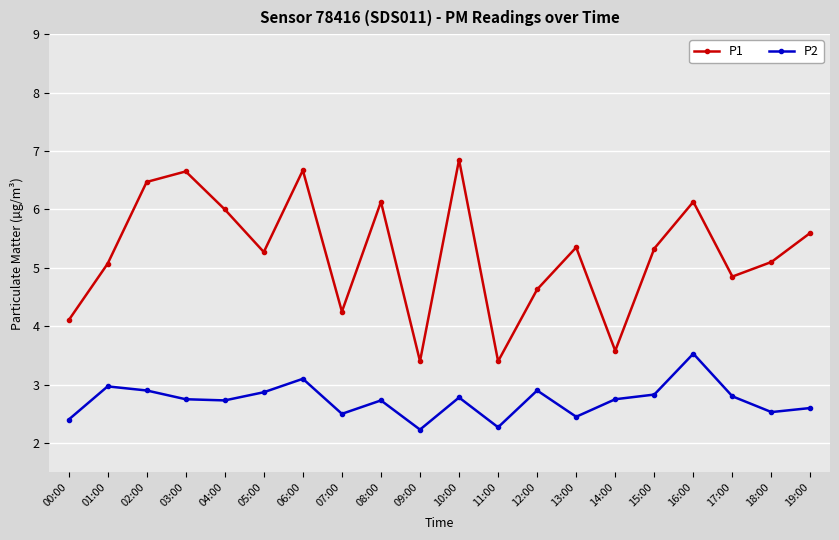

True or false: P1 and P2 intersect in this chart.

False